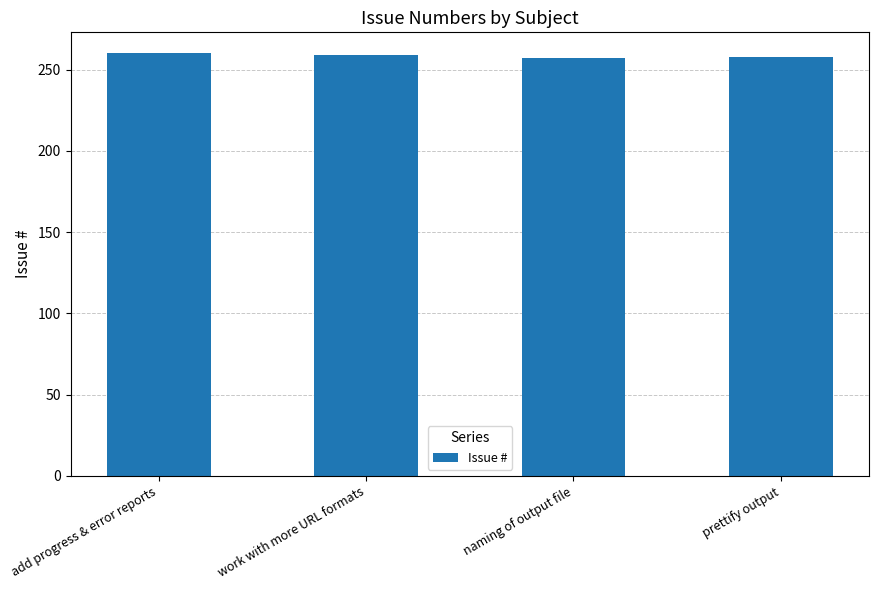

How many values are between 258 and 260?

3